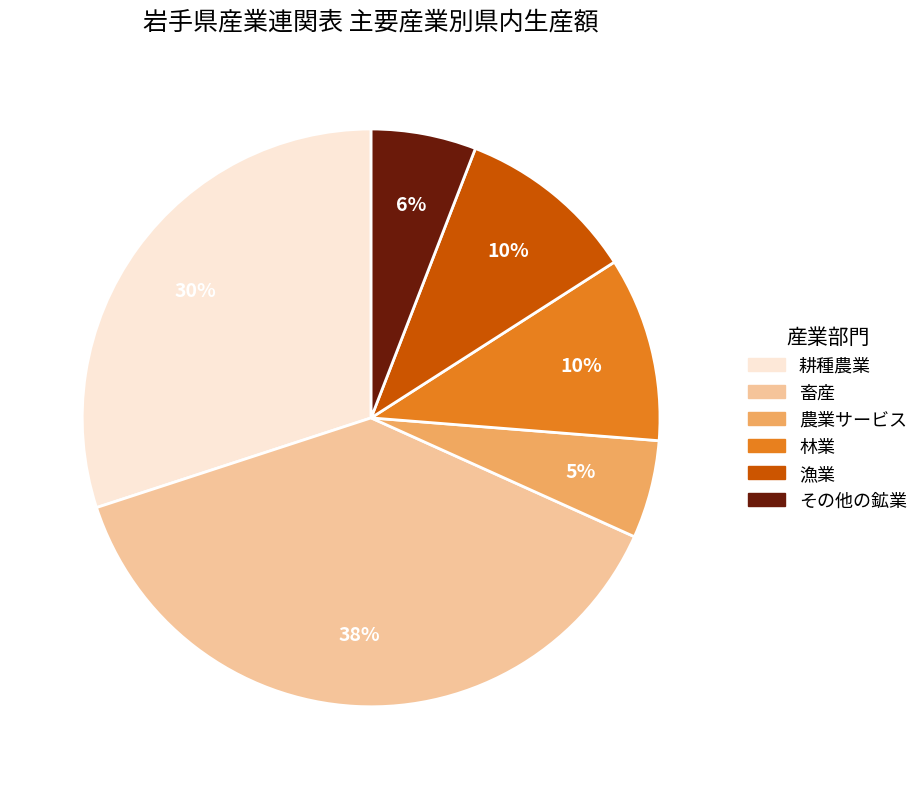

Count the number of slices in the pie.

6